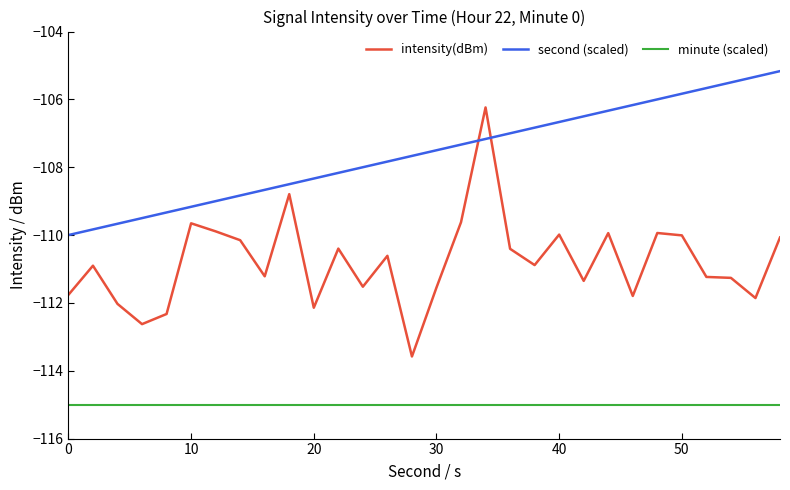

What is the difference between the maximum and minimum values in the intensity(dBm) series?

7.3